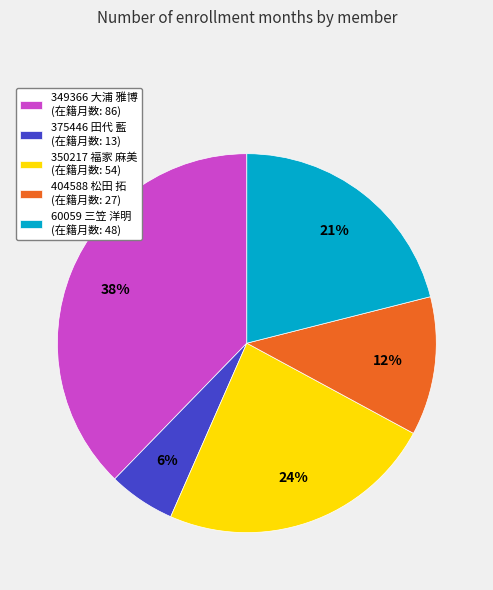

What is the largest slice in the pie chart?

349366 大浦 雅博